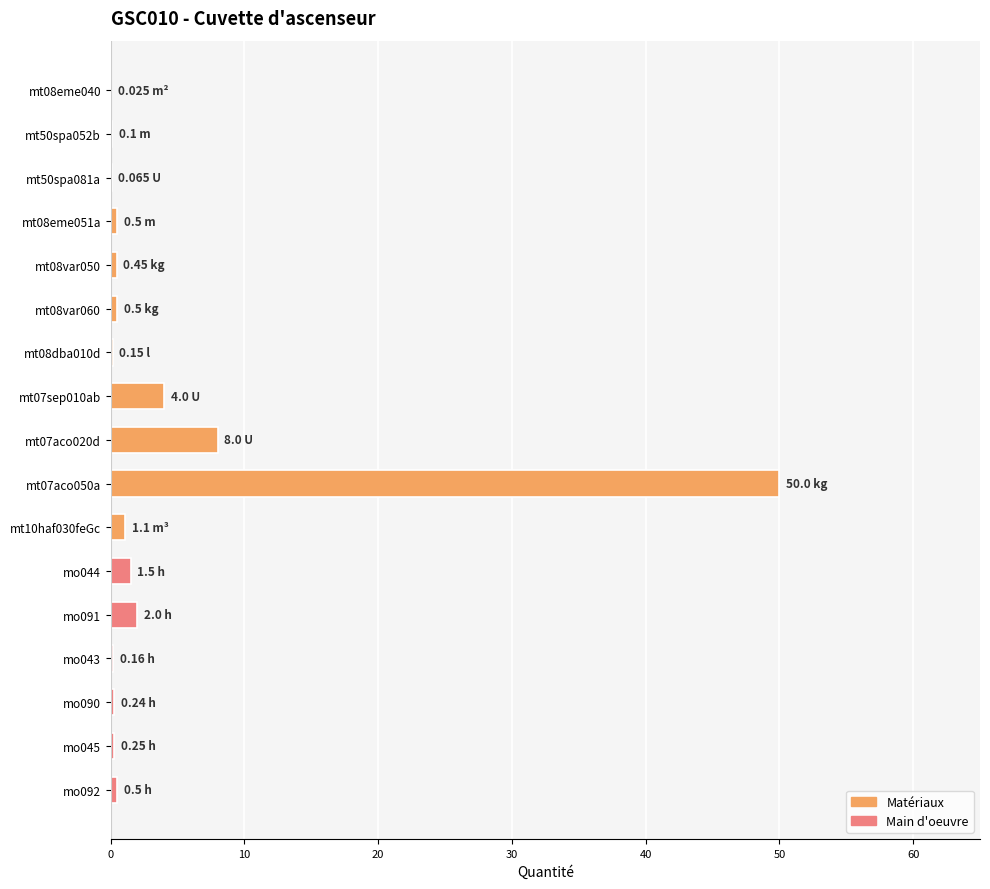

What is the sum of all values?

69.5